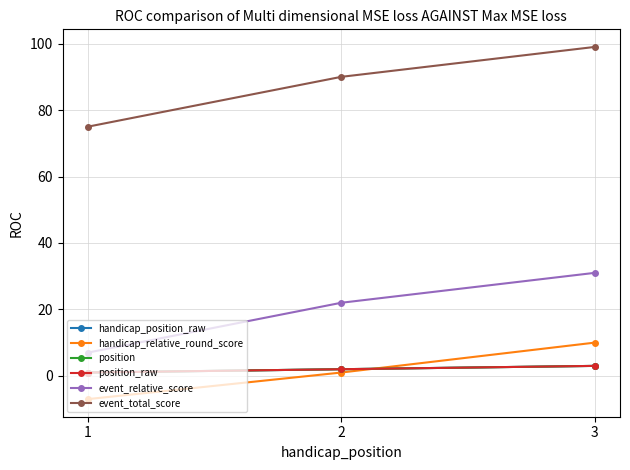

Which series has the widest spread of values?

event_relative_score